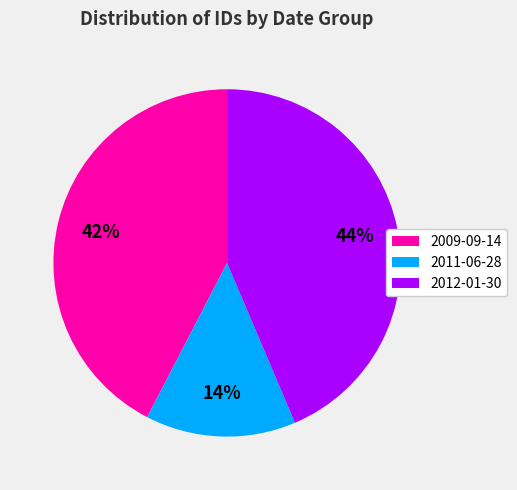

To the nearest percent, what is the difference between the largest and smallest slice percentages?

30%